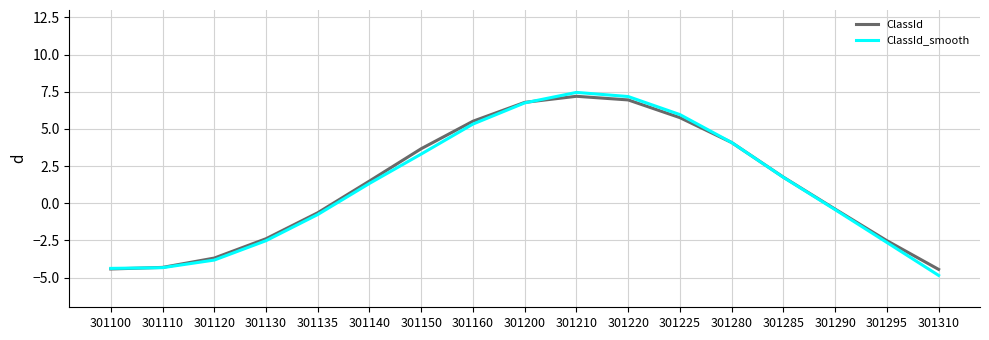

True or false: ClassId_smooth has more than 0 points higher than both neighbors.

True